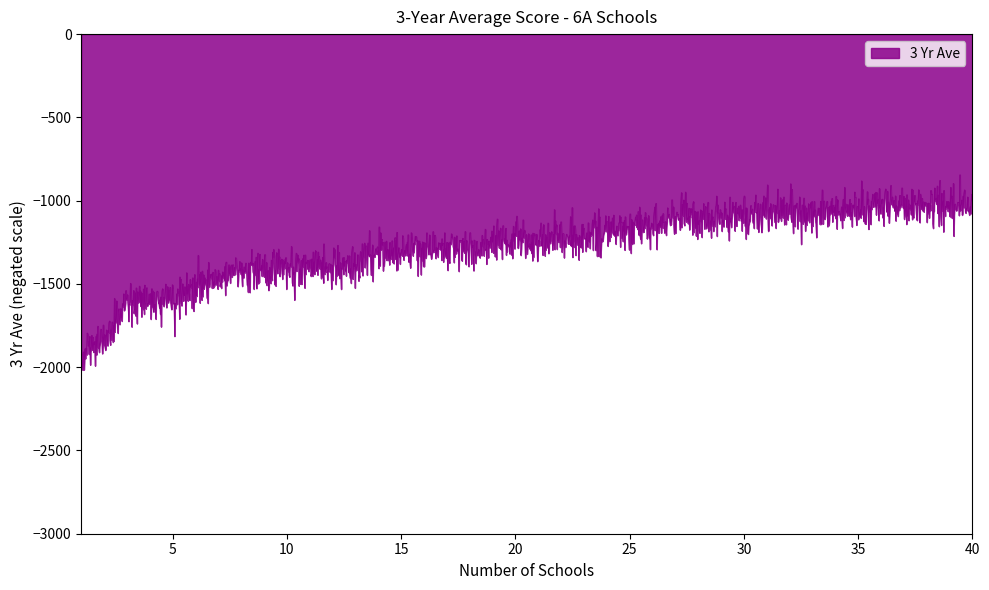

How many series are shown in this chart?

1